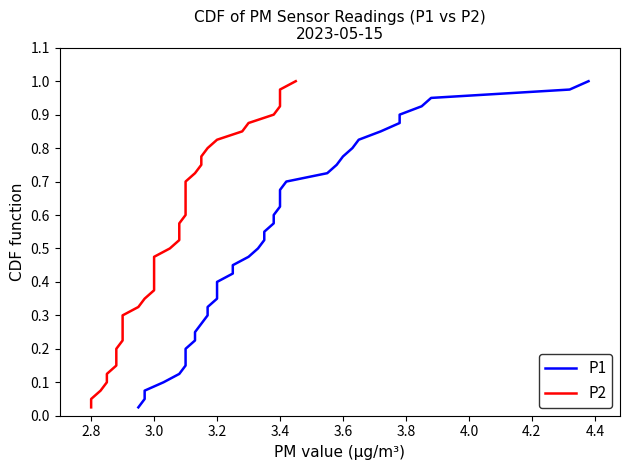

Does the chart have visible grid lines?

No